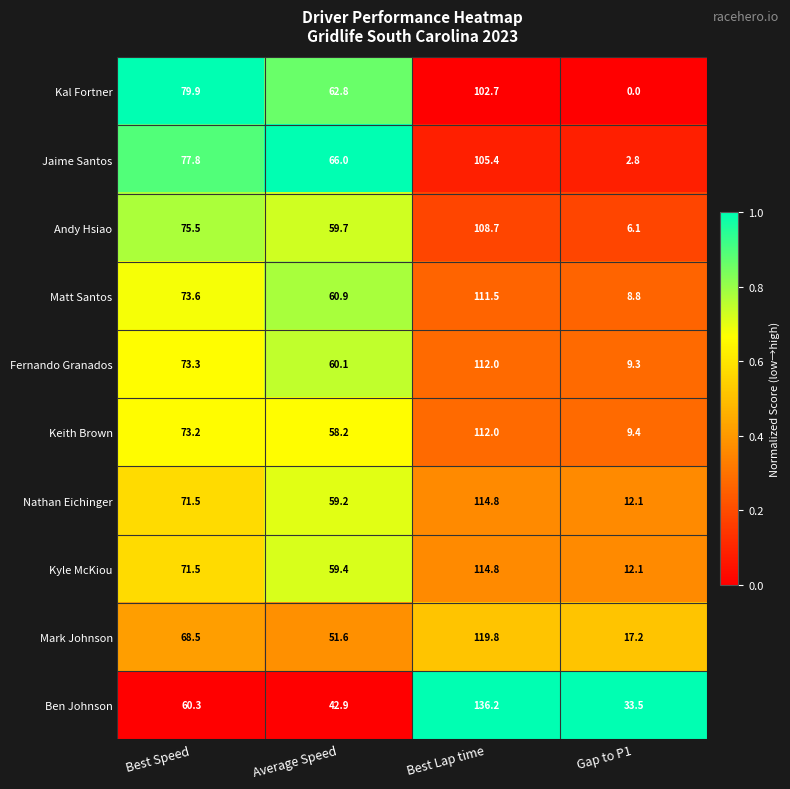

Which series changed the most between Best Speed and Average Speed?

Ben Johnson